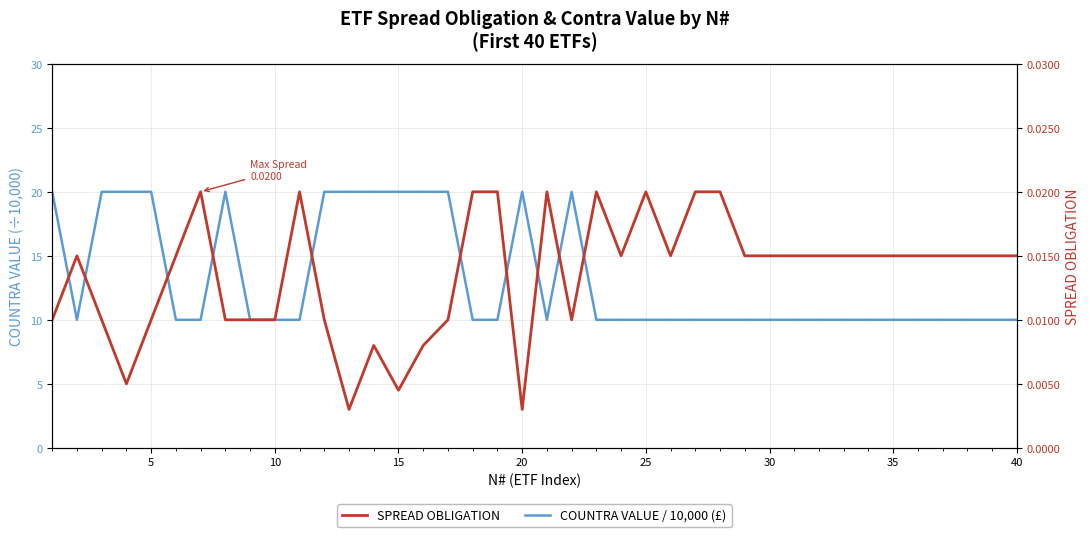

In COUNTRA VALUE / 10,000 (£), how many points are higher than both neighbors (excluding endpoints)?

3